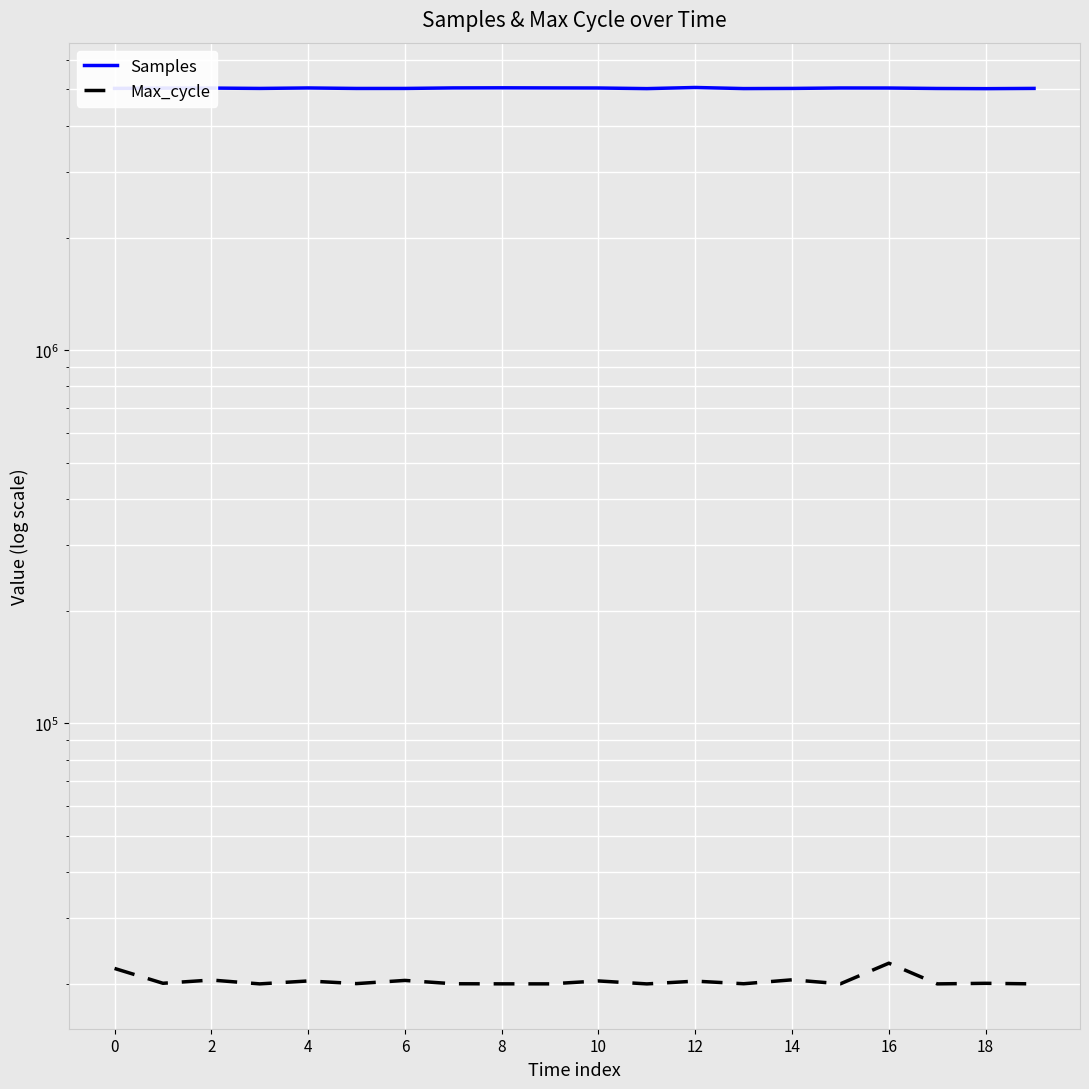

How many lines are shown in the chart?

2